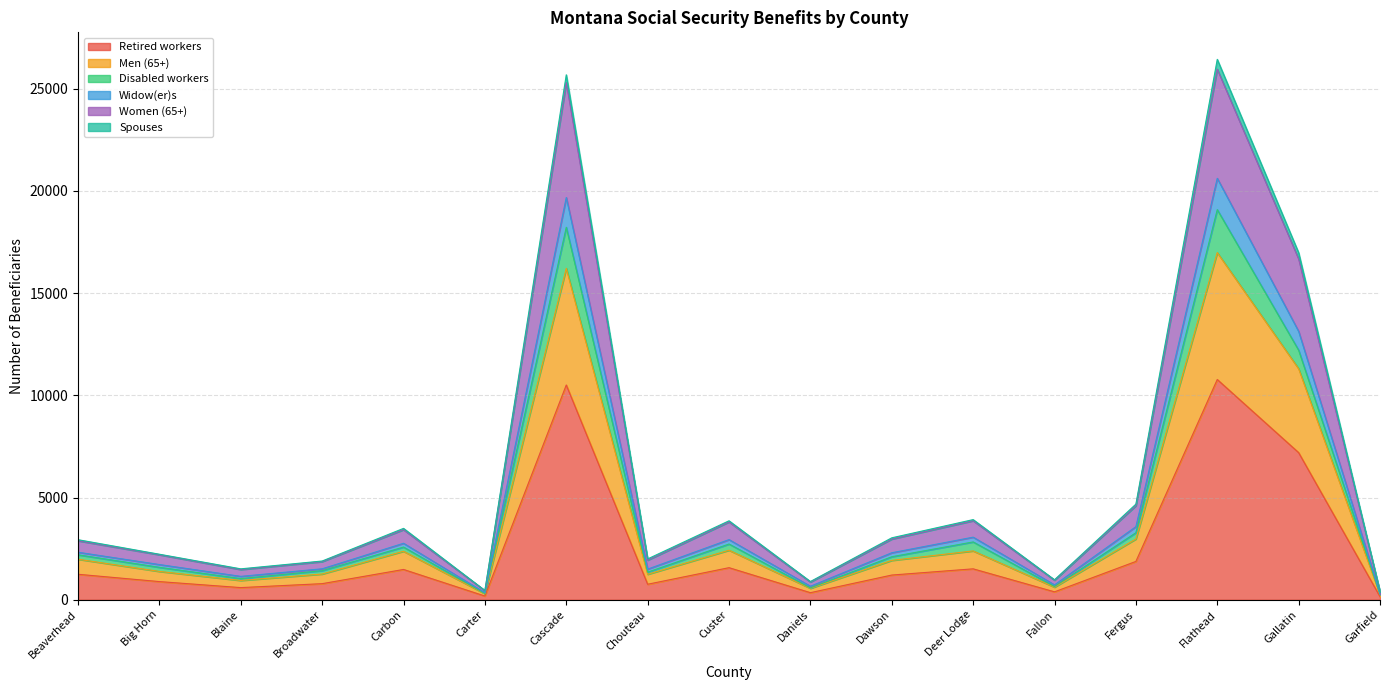

What is the highest value of the Retired workers series?

10774